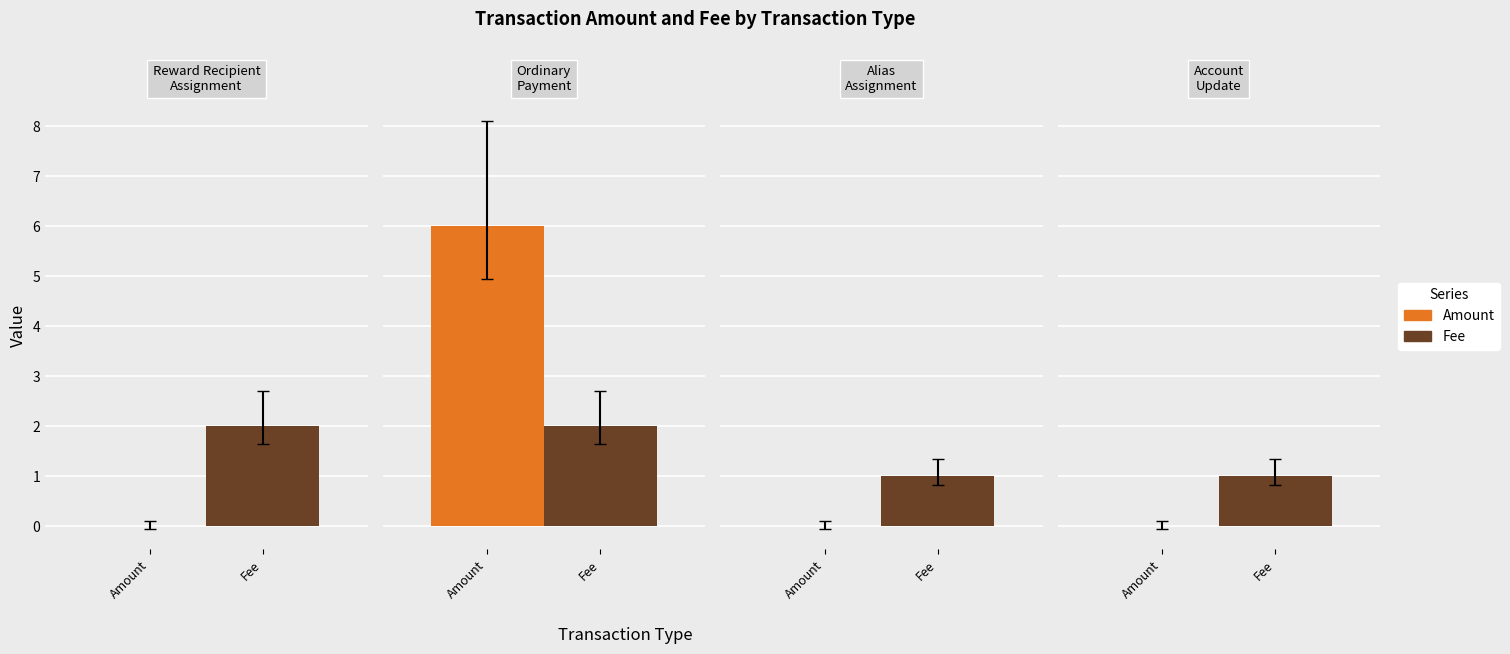

What is the value of the Fee bar at the 5th from the left?

1